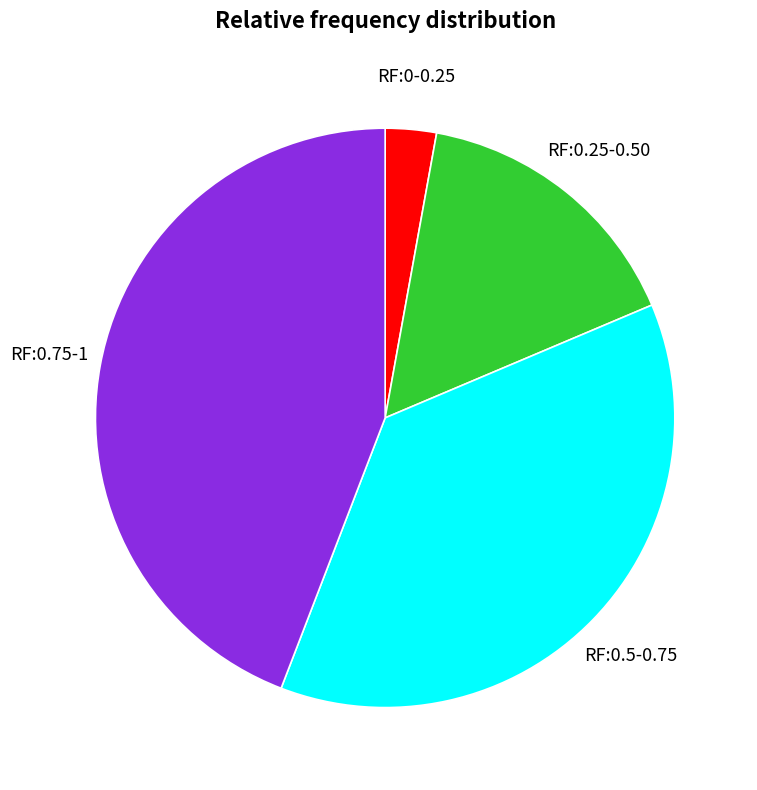

The TRCN0000298649 slice represents 28% of the pie. True or false?

False